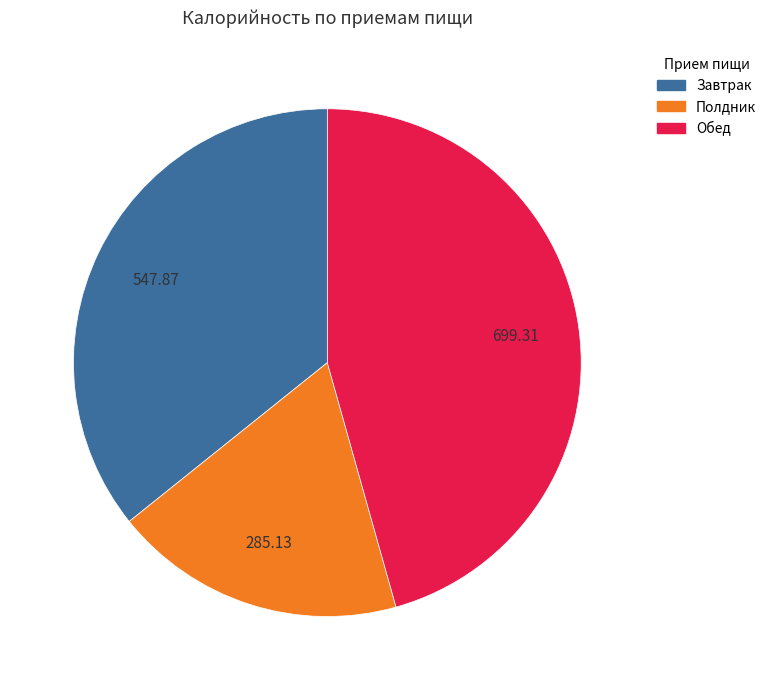

What is the ratio of the value at Полдник to the value at Завтрак?

0.5